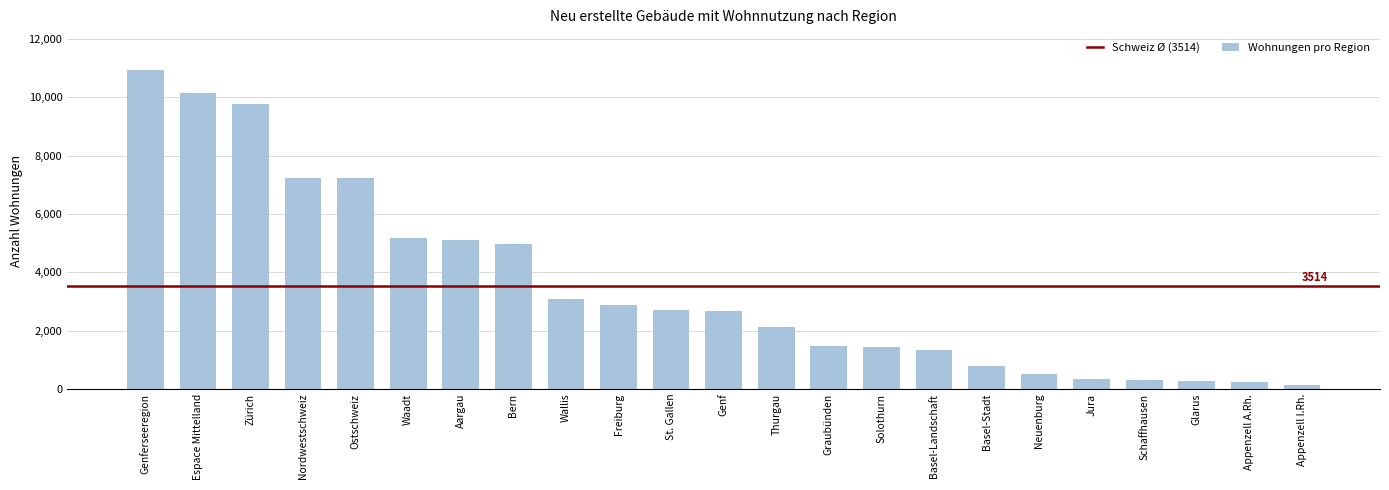

What is the difference between the maximum and second lowest values?

10673